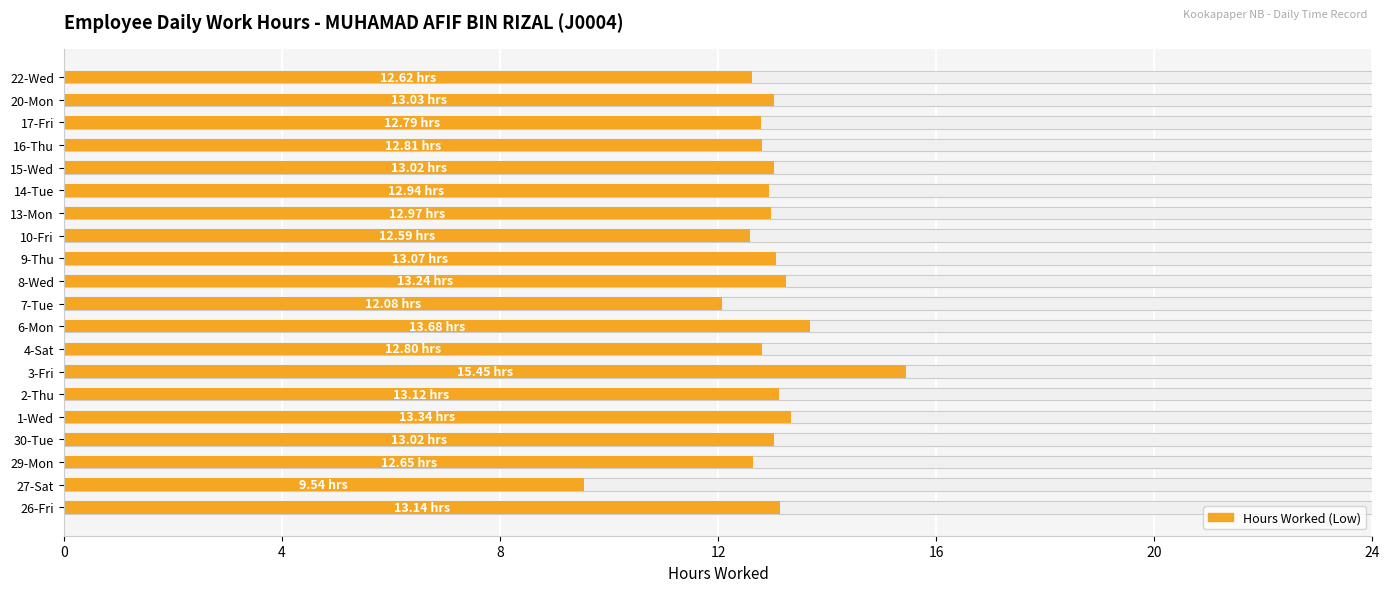

What is the difference between the second highest and minimum values?

4.1